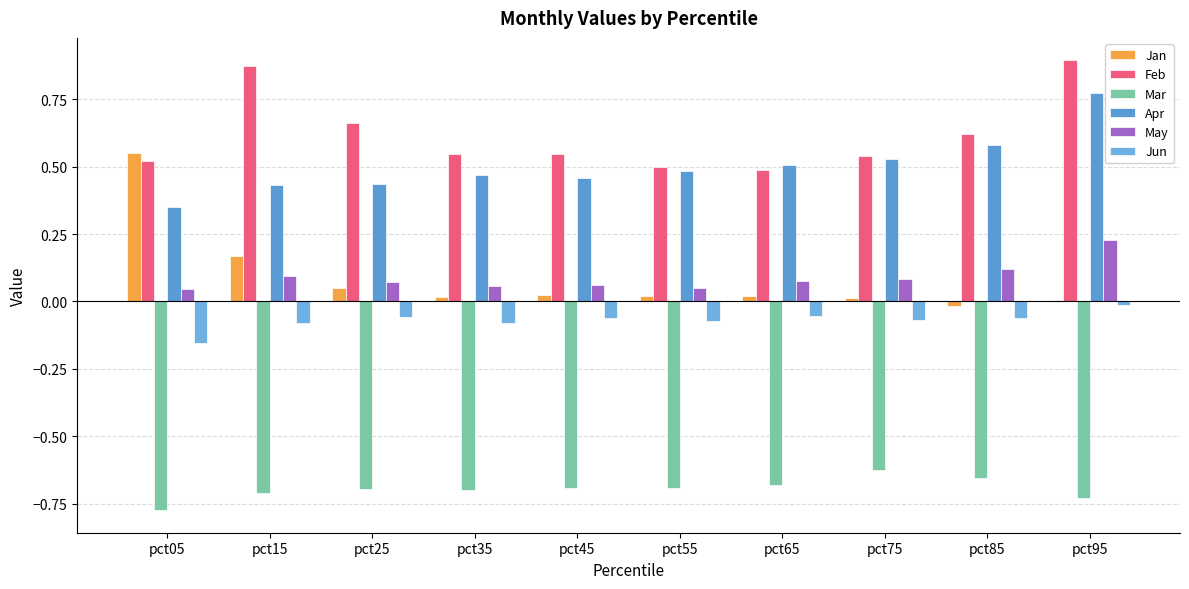

The Jun series shows -0.0 at pct25. True or false?

False